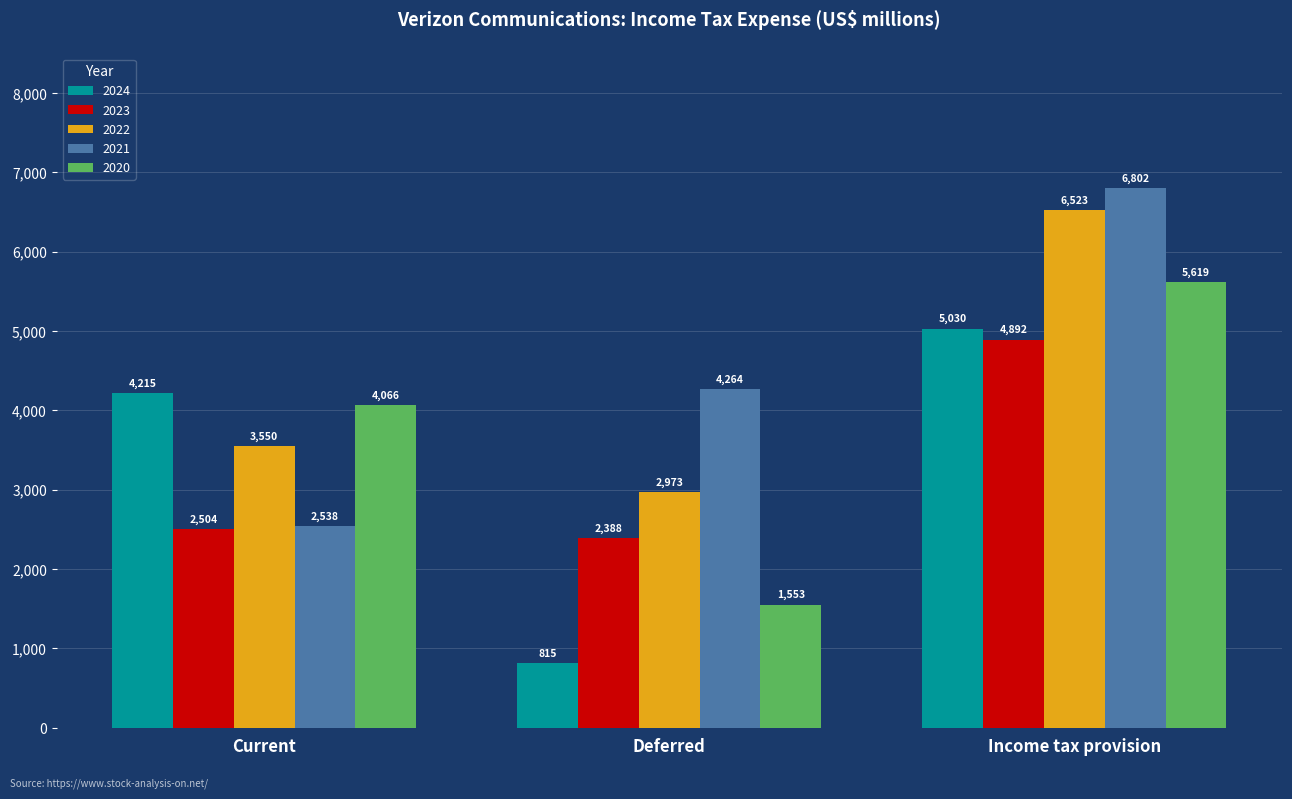

At which label does 2024 reach its minimum?

Deferred